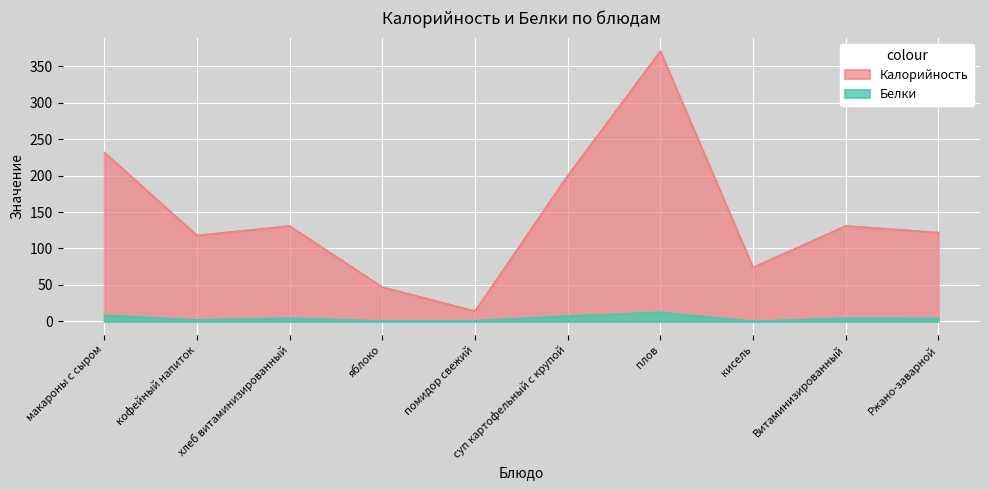

Reading left to right, extract all data points from this chart.

Калорийность: макароны с сыром=232.0	кофейный напиток=118.0	хлеб витаминизированный=131.0	яблоко=47.0	помидор свежий=14.0	суп картофельный с крупой=200.0	плов=371.0	кисель=74.0	Витаминизированный=131.0	Ржано-заварной=122.0
Белки: макароны с сыром=8.3	кофейный напиток=1.9	хлеб витаминизированный=4.3	яблоко=0.4	помидор свежий=0.8	суп картофельный с крупой=7.2	плов=12.4	кисель=0.0	Витаминизированный=4.3	Ржано-заварной=3.9